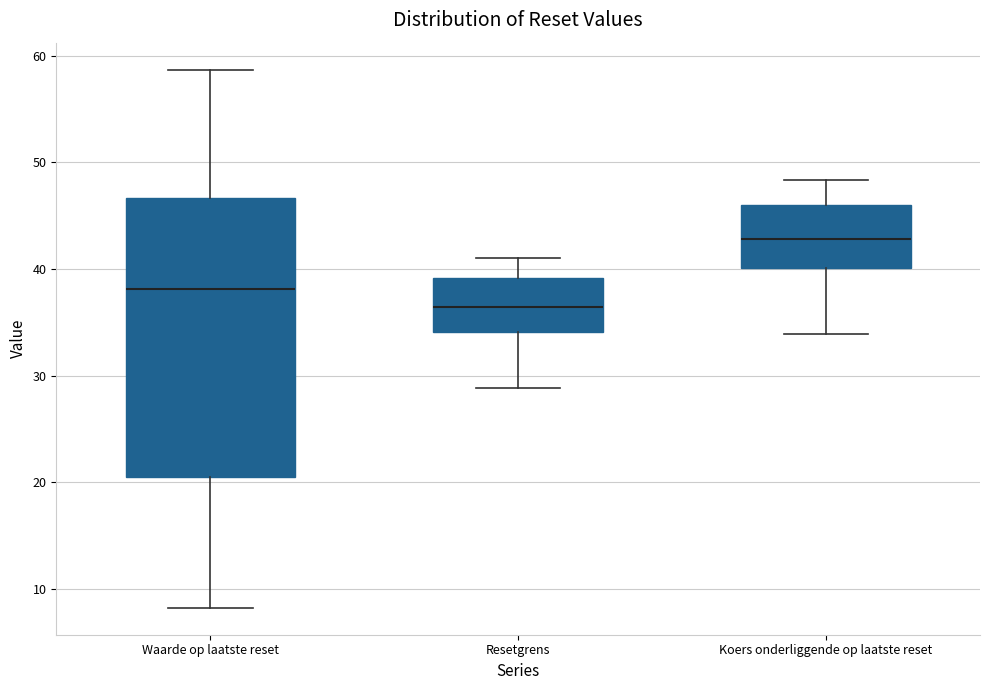

Reading left to right, read every box against the y-axis: the position of its median line, the range the box covers, and the ends of its whiskers. The values are not printed on the chart, so give them approximately, as read against the axis.

Waarde op laatste reset: median 38, box 20 to 47, whiskers 8 to 59
Resetgrens: median 36, box 34 to 39, whiskers 29 to 41
Koers onderliggende op laatste reset: median 43, box 40 to 46, whiskers 34 to 48